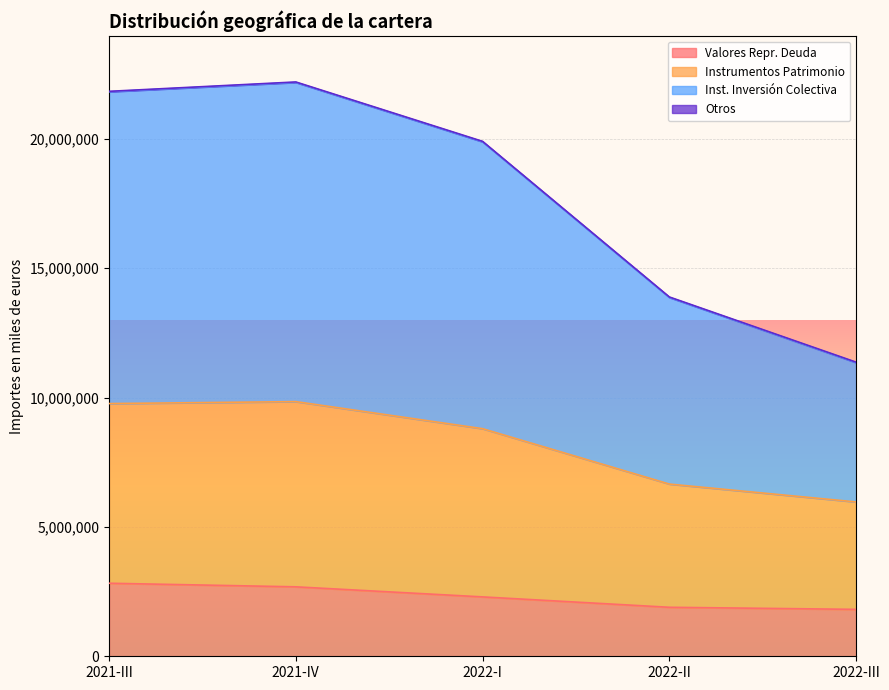

Where does the Inst. Inversión Colectiva series first go above 19880860?

2021-III